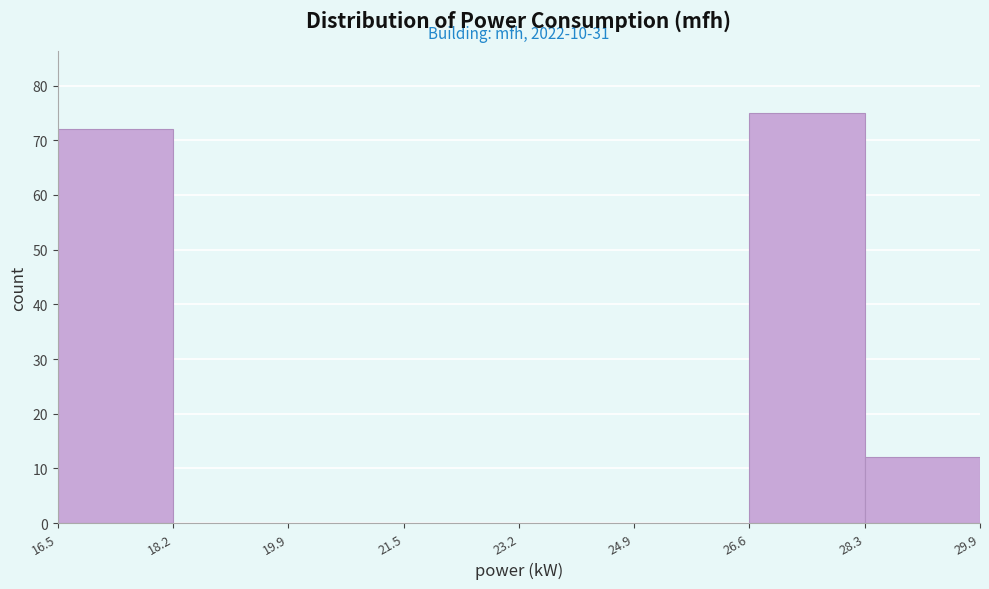

Over which range of the x-axis is the bar tallest?

26.6 to 28.3